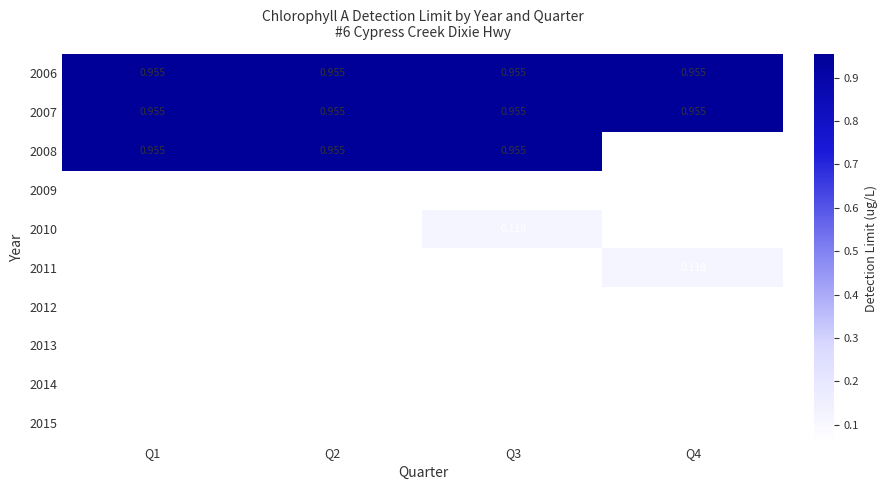

At how many categories does at least one series exceed 0?

4